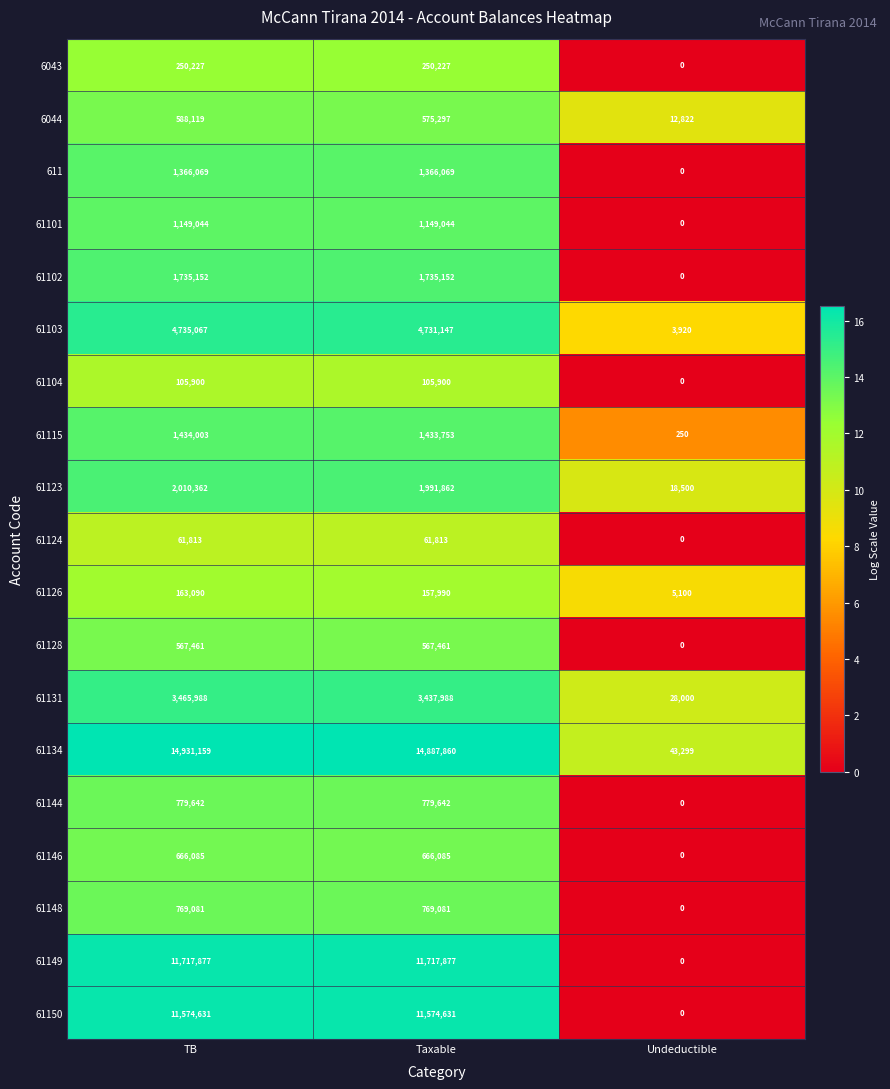

What is the difference between the second highest and minimum values in the 61103 series?

4727227